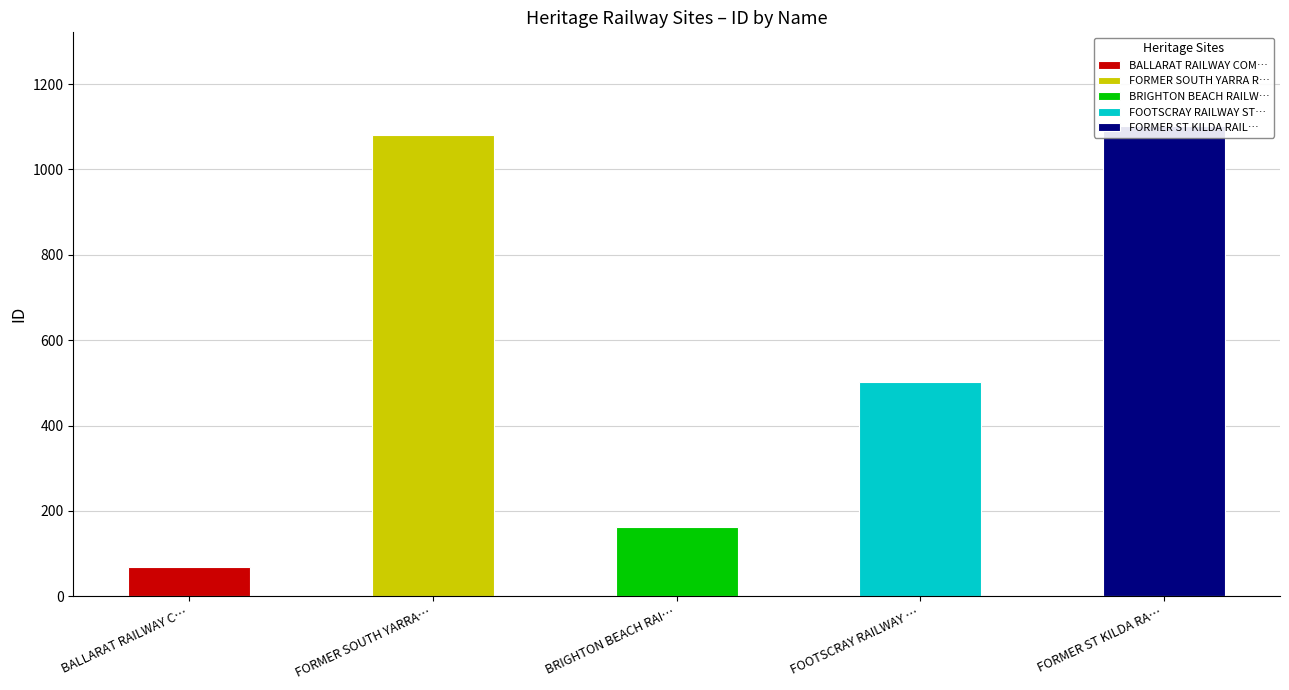

At which label does the data first exceed 503?

FORMER SOUTH YARRA RAILWAY STATION